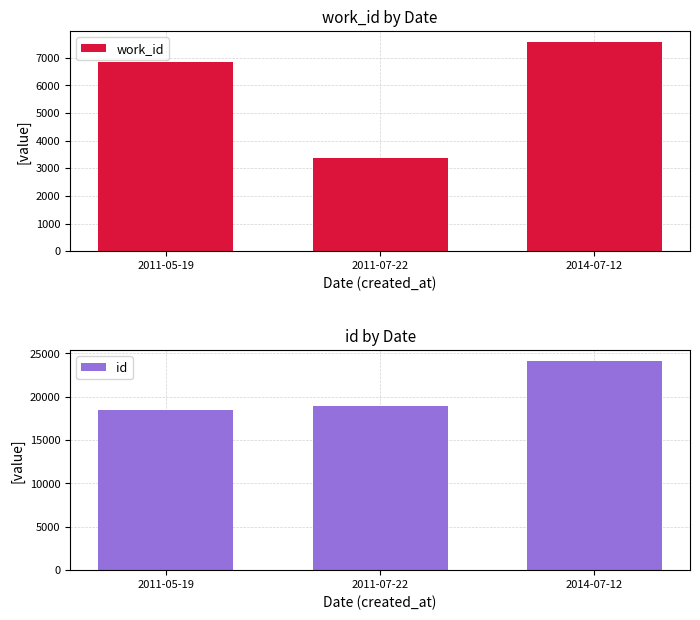

Reading left to right, transcribe all the data shown in this chart.

work_id: 6833	3370	7587
id: 18441	18968	24170